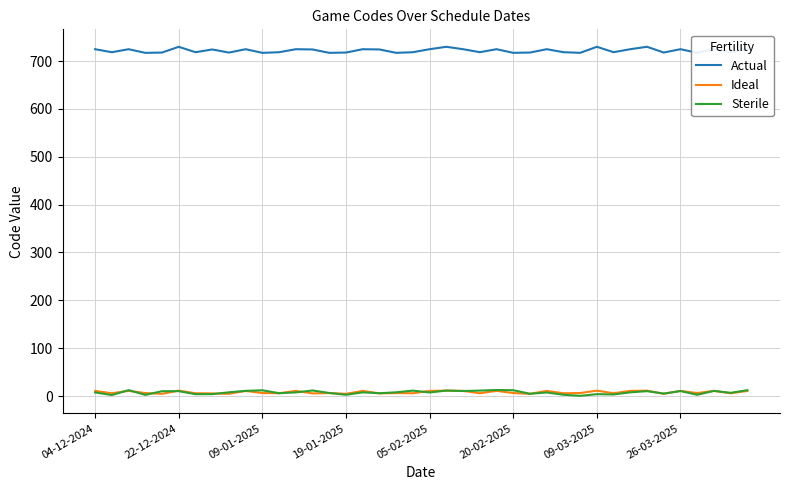

What is the greatest value displayed?

729.9